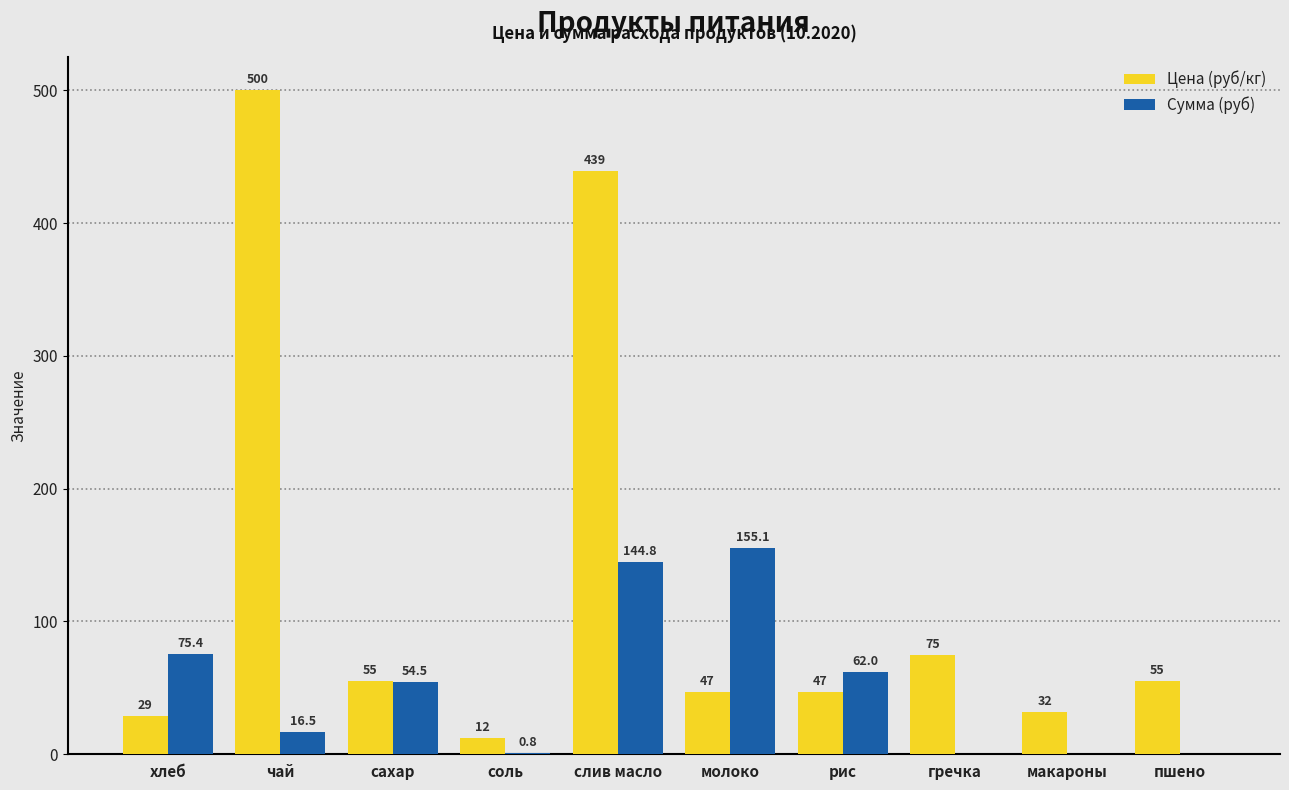

Reading left to right, extract all data points from this chart.

Цена (руб/кг): хлеб=28.6	чай=500.0	сахар=55.0	соль=12.0	слив масло=438.9	молоко=47.0	рис=47.0	гречка=75.0	макароны=32.0	пшено=55.0
Сумма (руб): хлеб=75.4	чай=16.5	сахар=54.5	соль=0.8	слив масло=144.8	молоко=155.1	рис=62.0	гречка=0.0	макароны=0.0	пшено=0.0